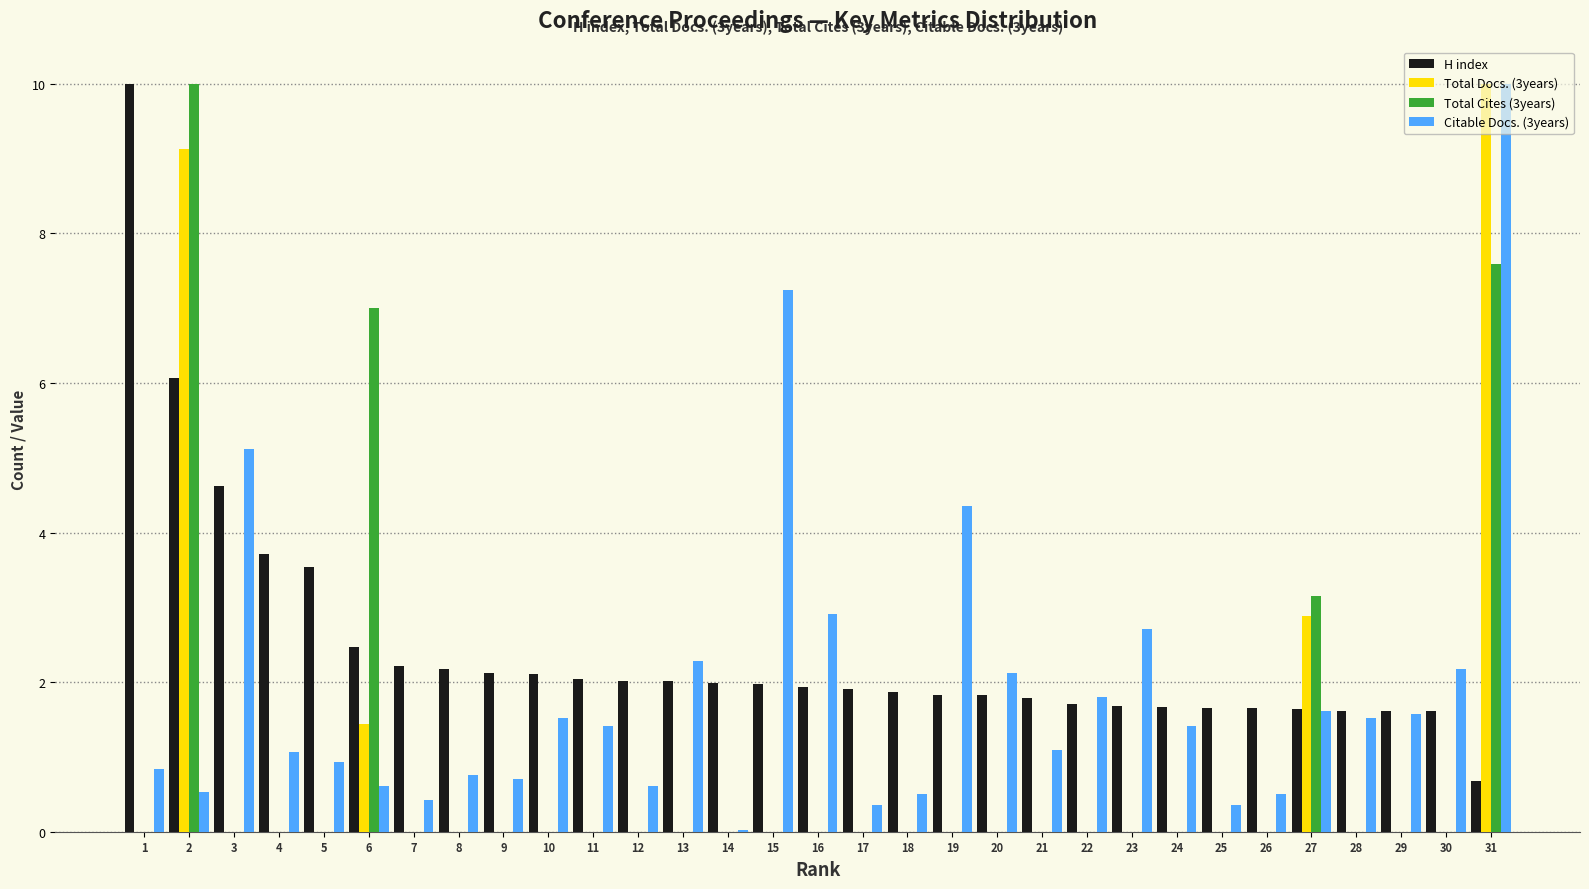

Which series has the largest total across all categories?

H index